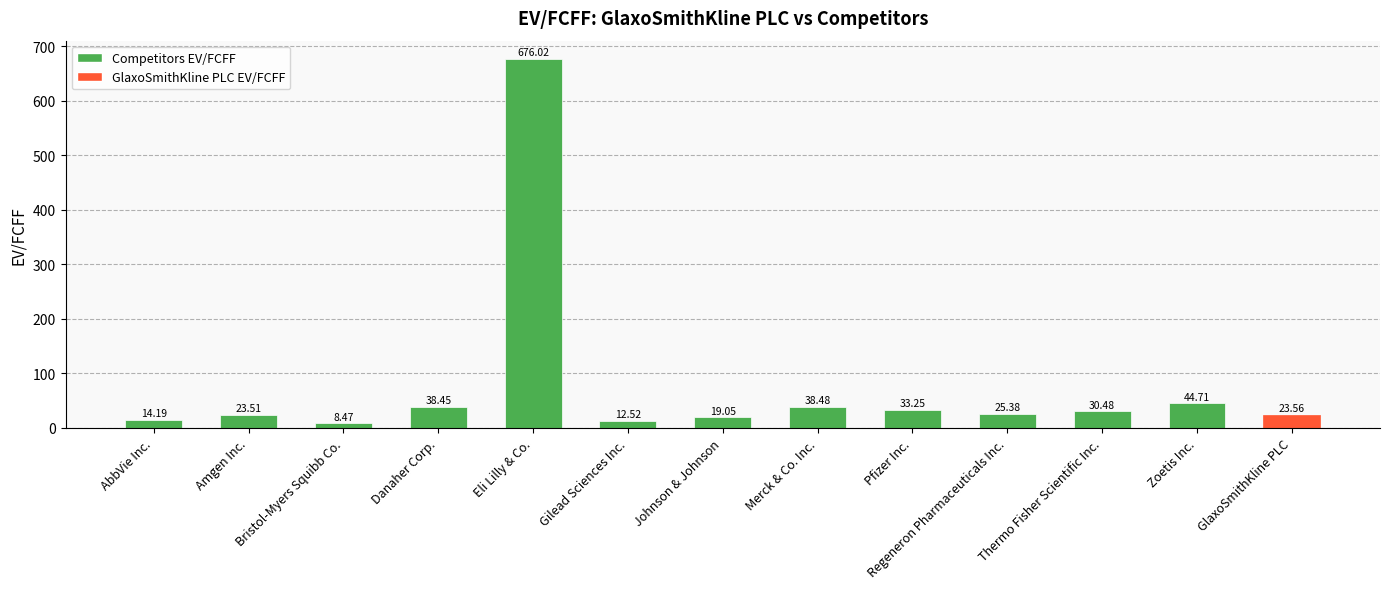

List the labels in order of value, smallest first.

Bristol-Myers Squibb Co., Gilead Sciences Inc., AbbVie Inc., Johnson & Johnson, Amgen Inc., GlaxoSmithKline PLC, Regeneron Pharmaceuticals Inc., Thermo Fisher Scientific Inc., Pfizer Inc., Danaher Corp., Merck & Co. Inc., Zoetis Inc., Eli Lilly & Co.